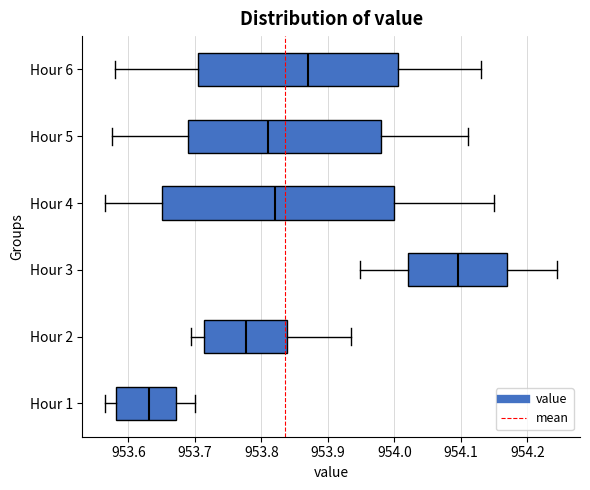

Reading bottom to top, transcribe this box plot: for each box, give where its median line is, the range the box spans, and where its two whiskers end, as read against the x-axis. The values are not printed on the chart, so give them approximately, as read against the axis.

Hour 1: median 953.63, box 953.58 to 953.67, whiskers 953.57 to 953.70
Hour 2: median 953.78, box 953.71 to 953.84, whiskers 953.69 to 953.94
Hour 3: median 954.10, box 954.02 to 954.17, whiskers 953.95 to 954.25
Hour 4: median 953.82, box 953.65 to 954.00, whiskers 953.57 to 954.15
Hour 5: median 953.81, box 953.69 to 953.98, whiskers 953.58 to 954.11
Hour 6: median 953.87, box 953.71 to 954.01, whiskers 953.58 to 954.13